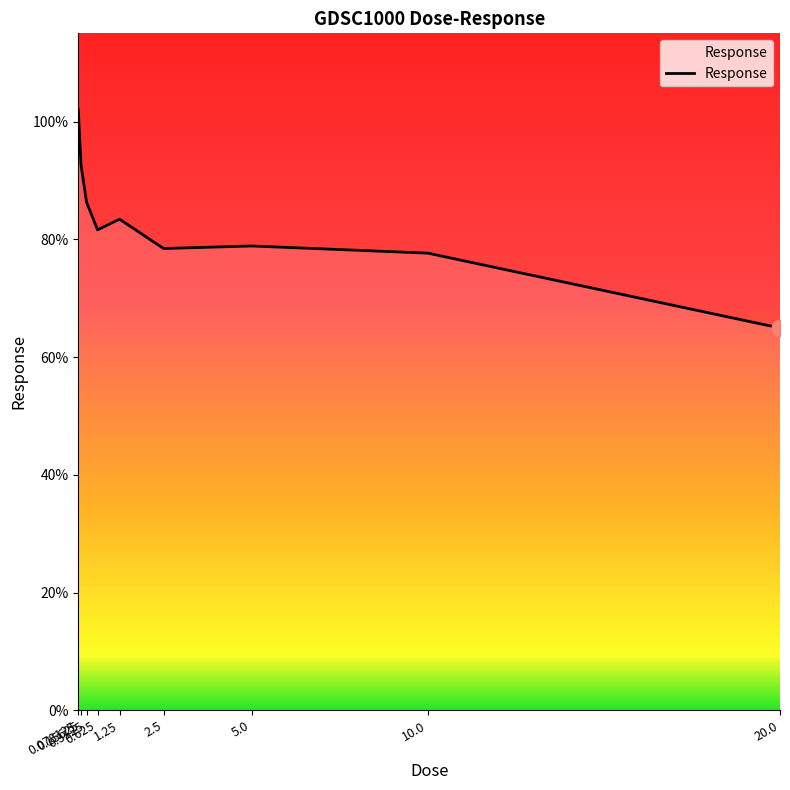

What is the smallest value displayed?

64.9